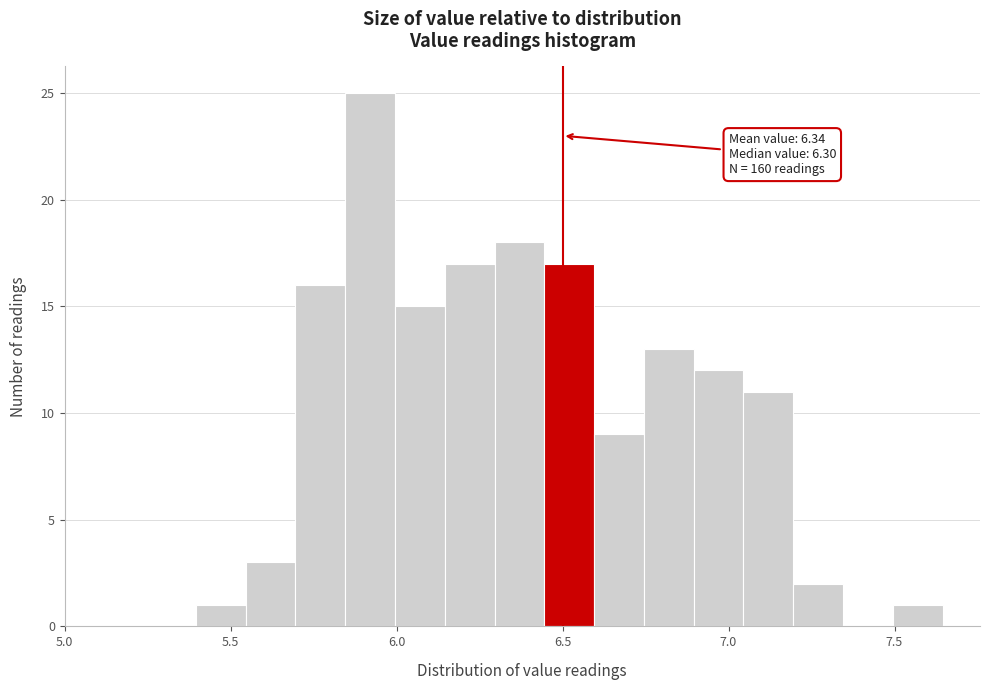

Read against the x-axis, roughly where is the centre of the tallest bar?

5.90